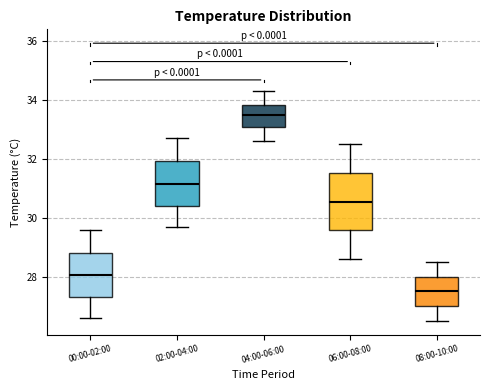

Which box is the tallest, from its lower edge to its upper edge?

06:00-08:00